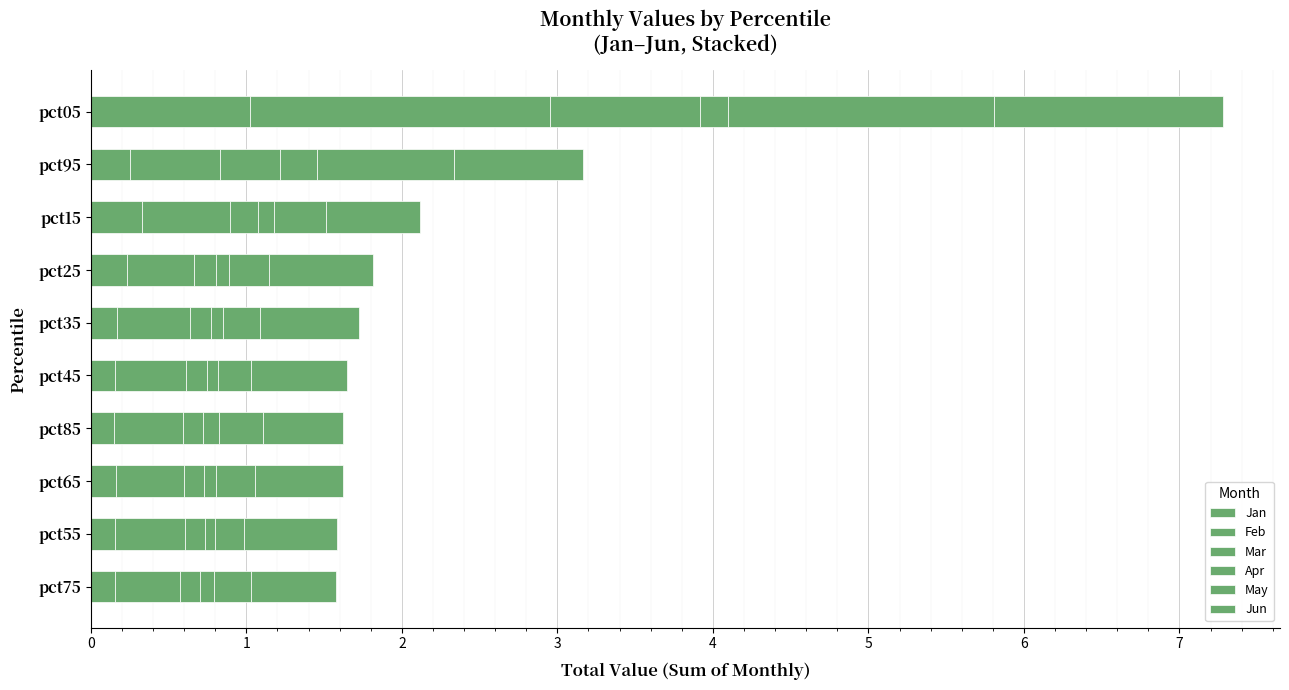

How many categories are shown in the chart?

10